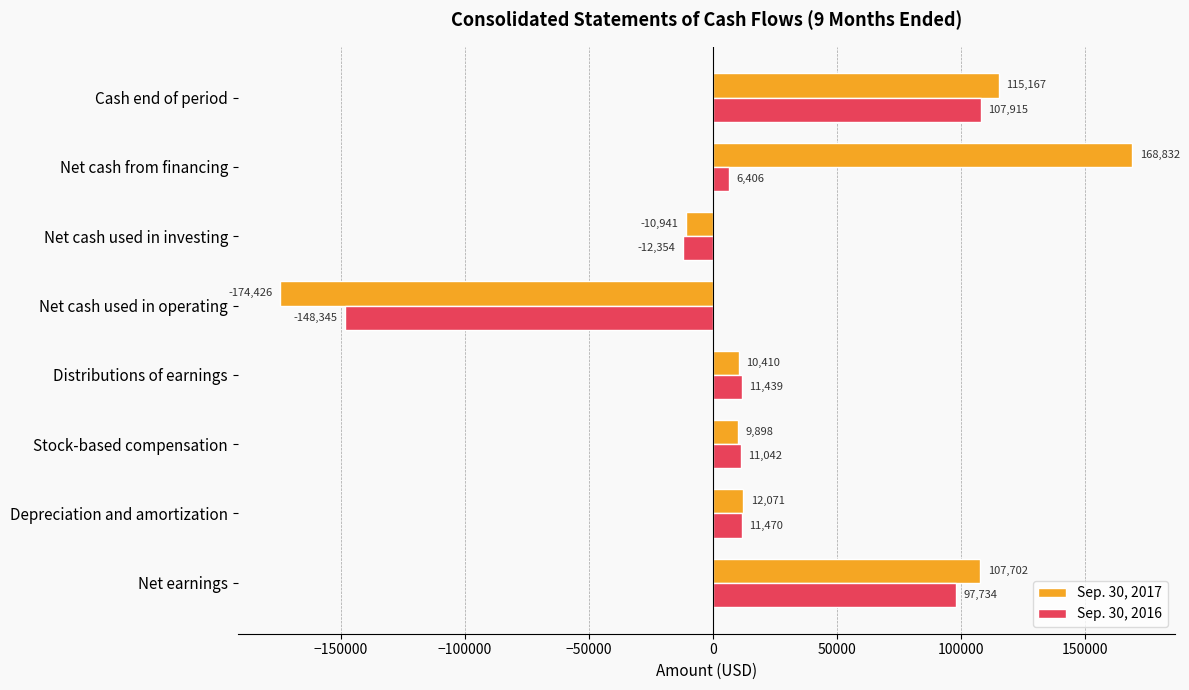

Which series has the largest total across all categories?

Sep. 30, 2017